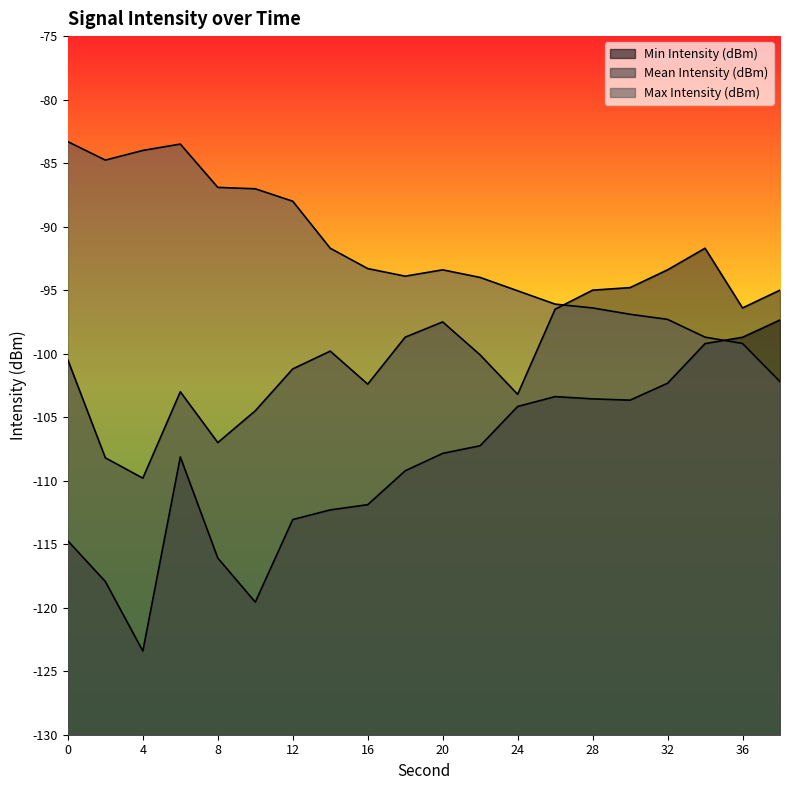

At which category is the sum across all series the highest?

34